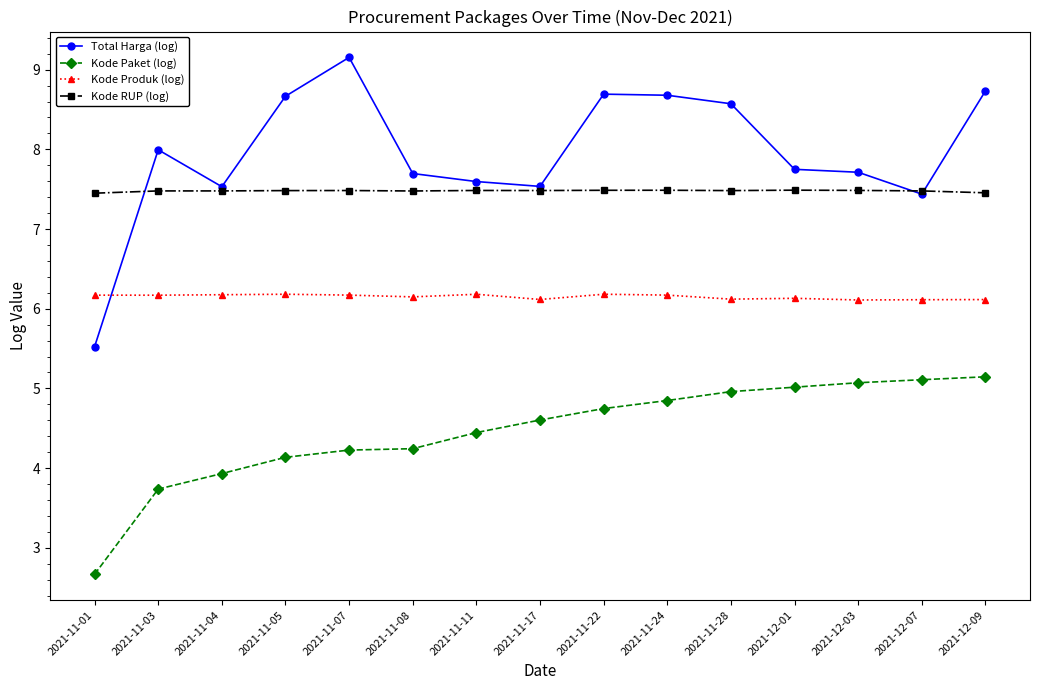

True or false: Kode RUP (log) and Kode Paket (log) intersect in this chart.

False